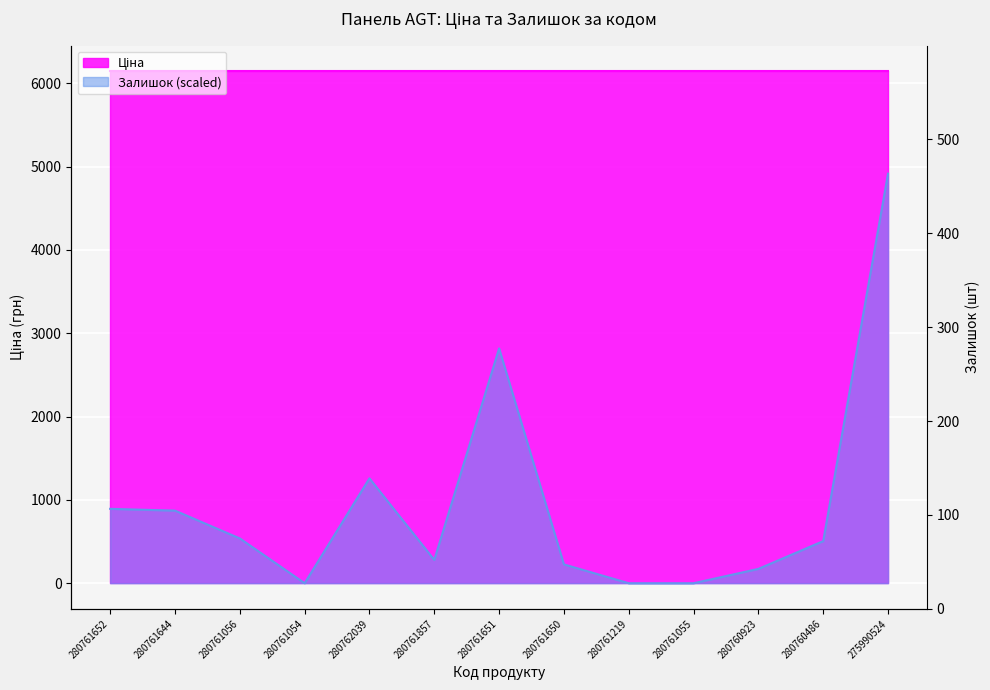

What is the change in value from 280761644 to 280761054?

-871.1